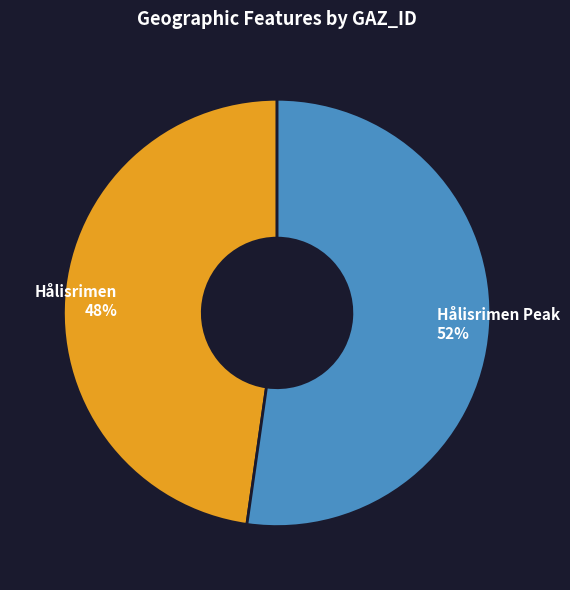

What percentage is the Hålisrimen Peak slice, to the nearest percent?

52%